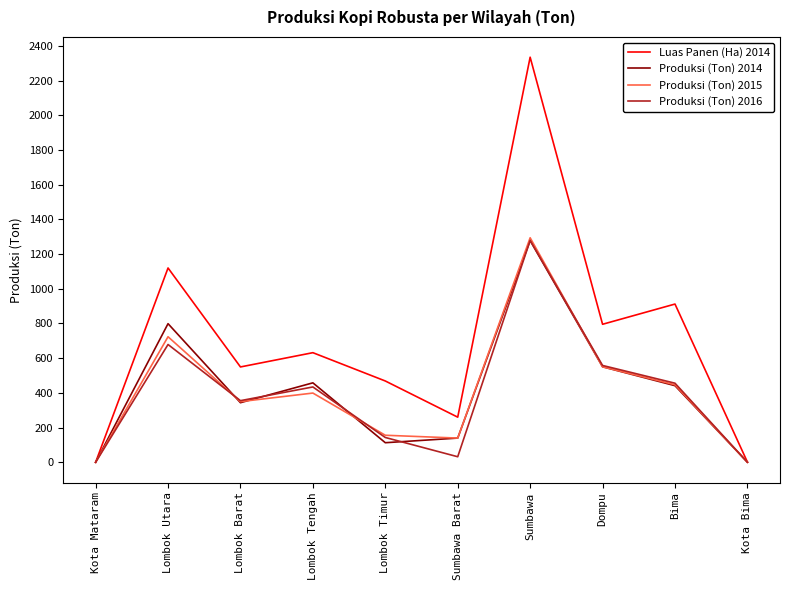

Which series has the widest spread of values?

Luas Panen (Ha) 2014